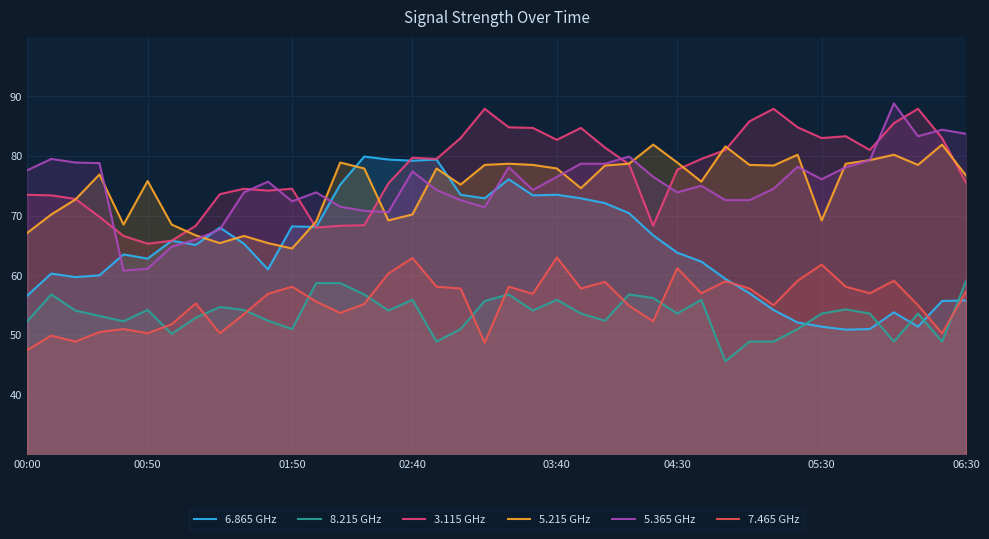

True or false: 8.215 GHz and 5.365 GHz intersect in this chart.

False